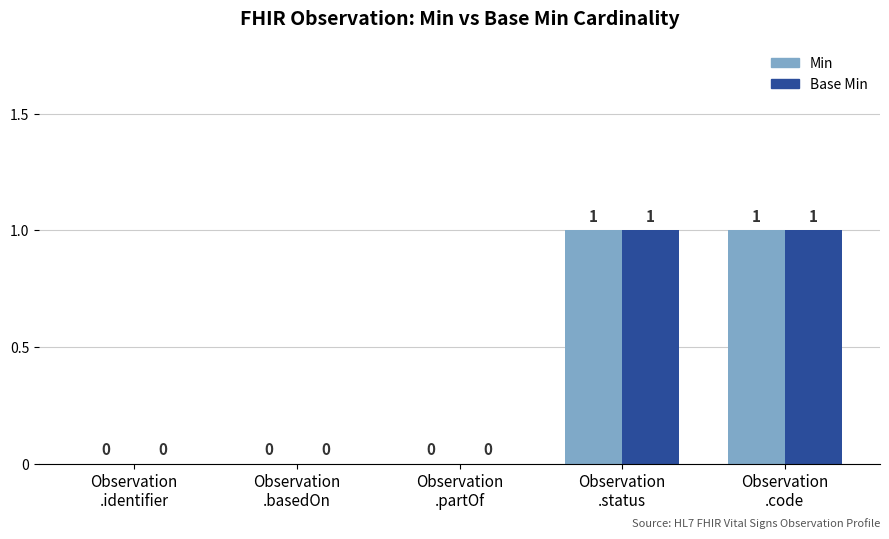

How many Min values are between 0 and 1?

5